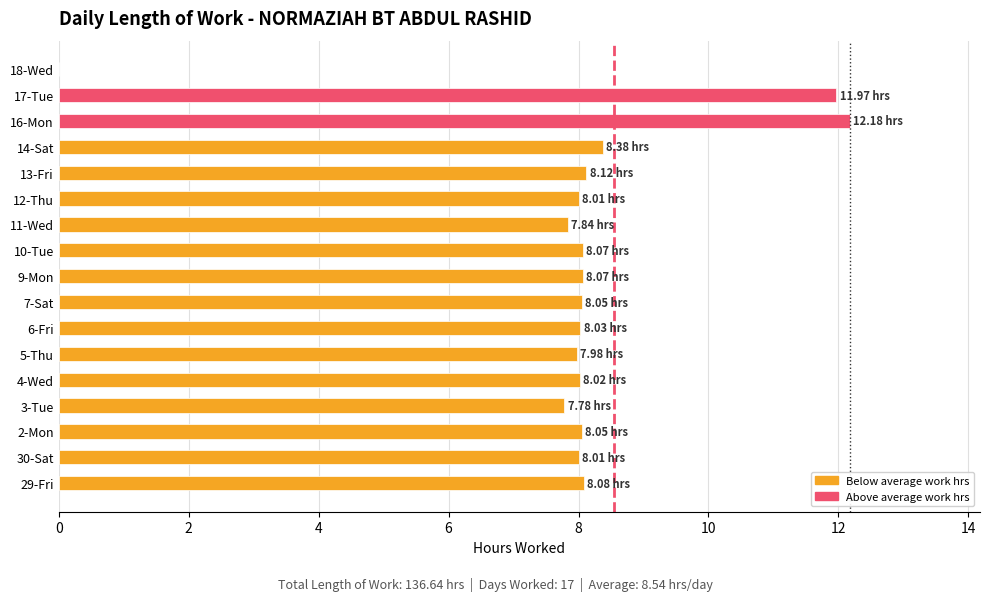

What is the sum of all values?

136.6